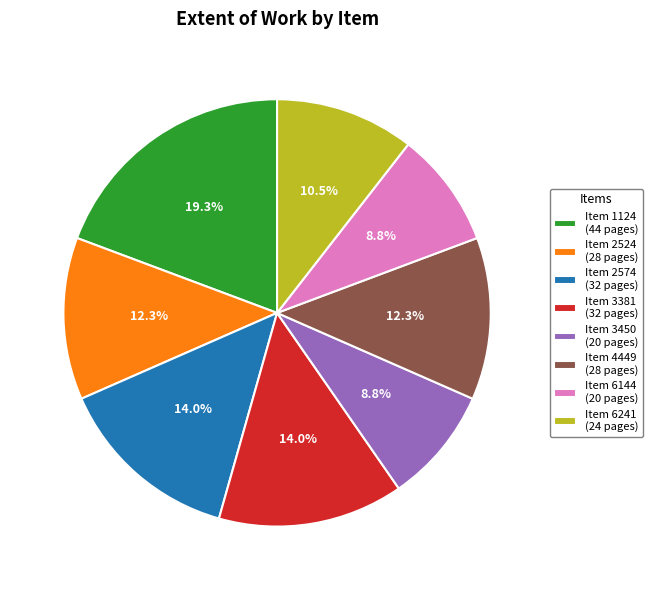

Do Item 4449 (28 pages) and Item 6144 (20 pages) together represent more than half of the pie?

No